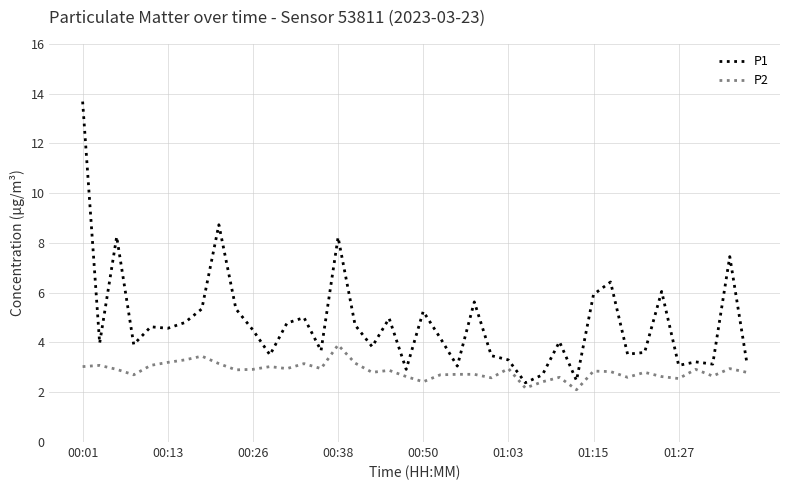

Which series has the largest total across all categories?

P1